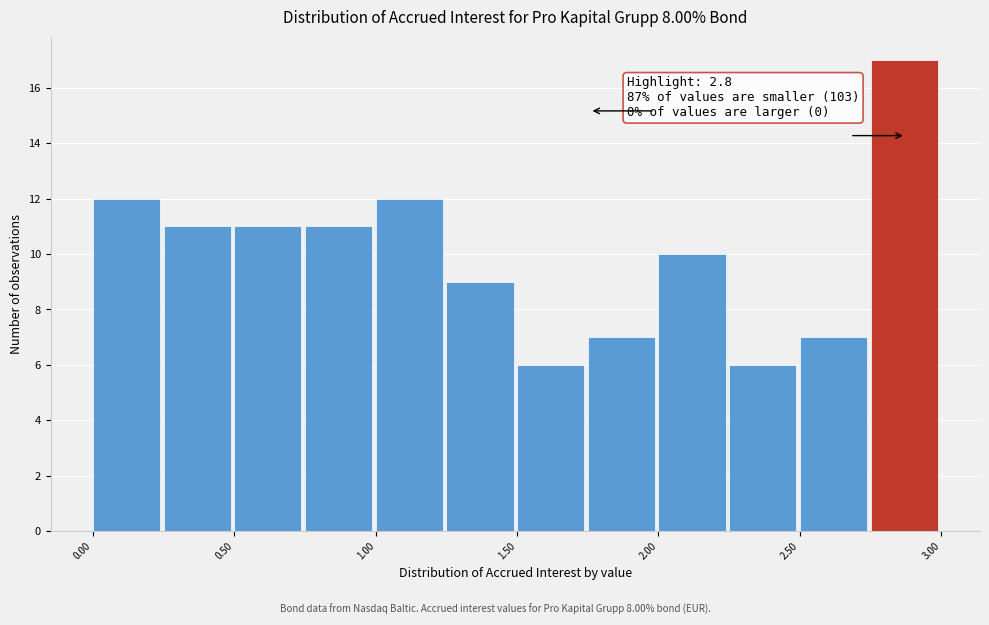

Over which range of the x-axis is the bar tallest?

2.75 to 3.00